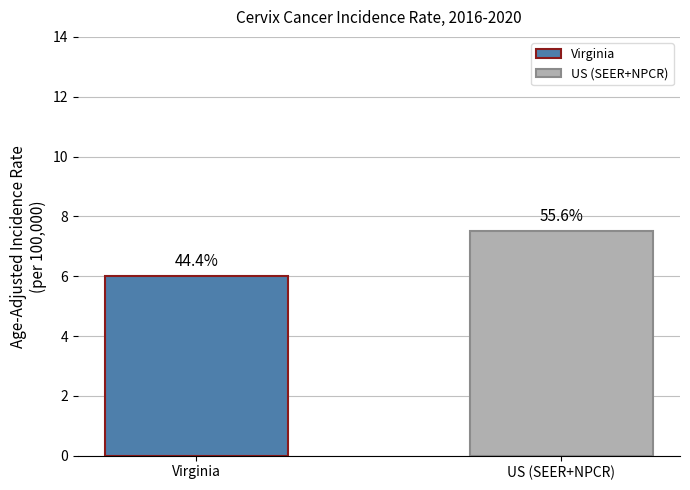

What is the change in value from Virginia to US (SEER+NPCR)?

+1.5